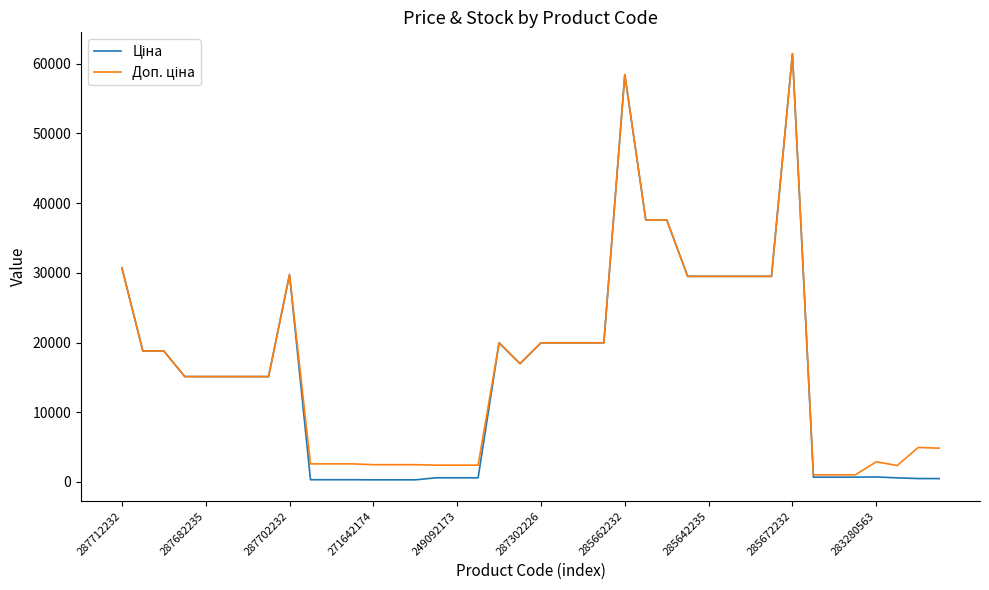

What is the maximum value shown in the chart?

61434.3